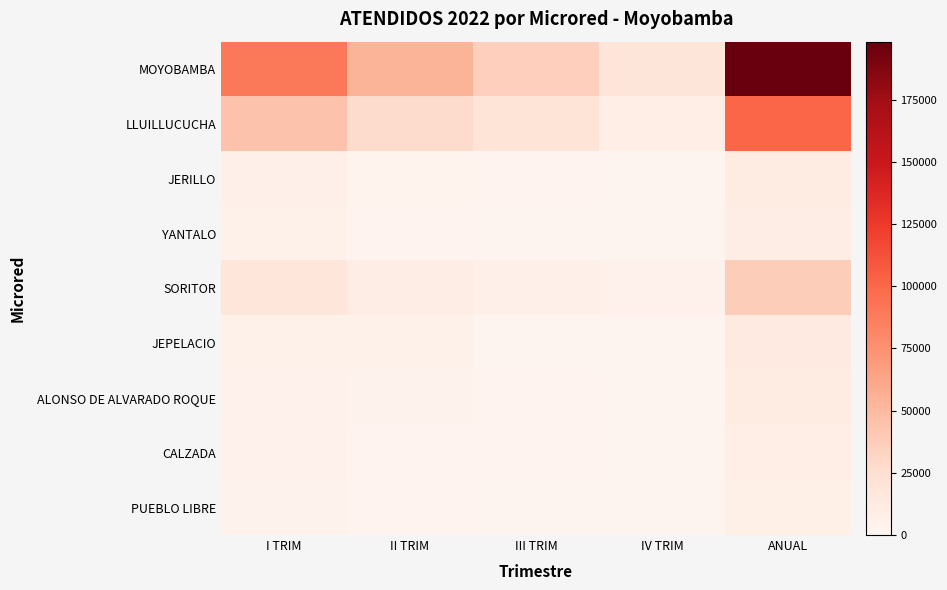

Rank the series at ANUAL from highest to lowest value.

MOYOBAMBA, LLUILLUCUCHA, SORITOR, JEPELACIO, JERILLO, ALONSO DE ALVARADO ROQUE, YANTALO, CALZADA, PUEBLO LIBRE